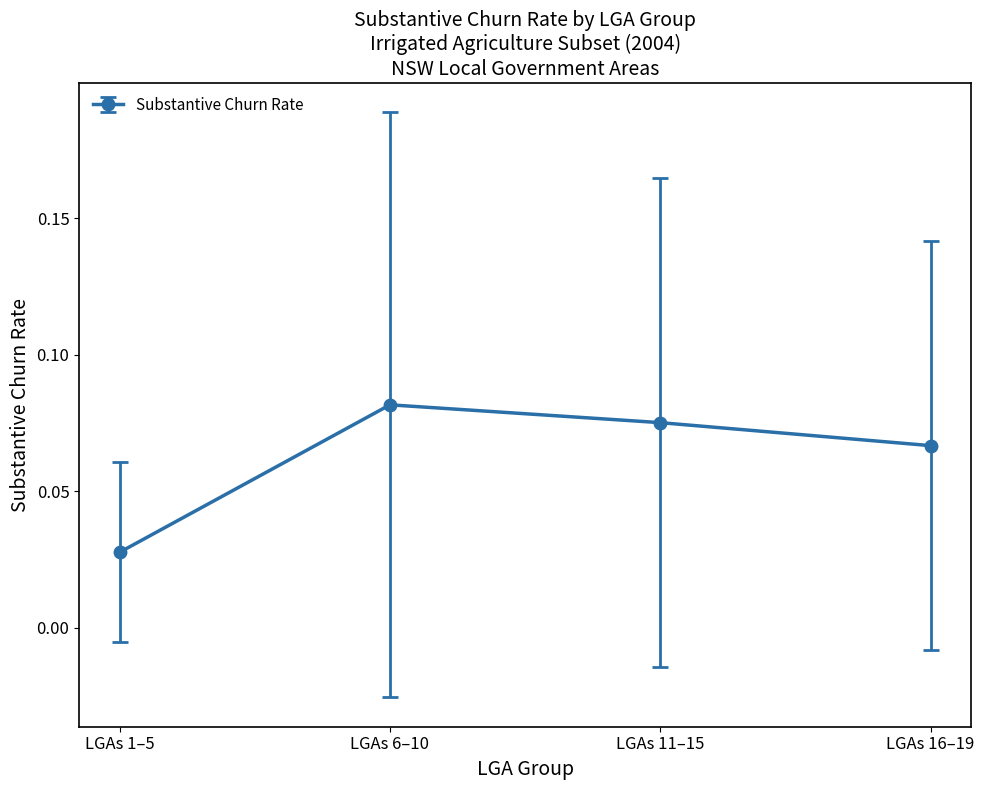

List the labels in order of value, smallest first.

LGAs 1–5, LGAs 16–19, LGAs 11–15, LGAs 6–10